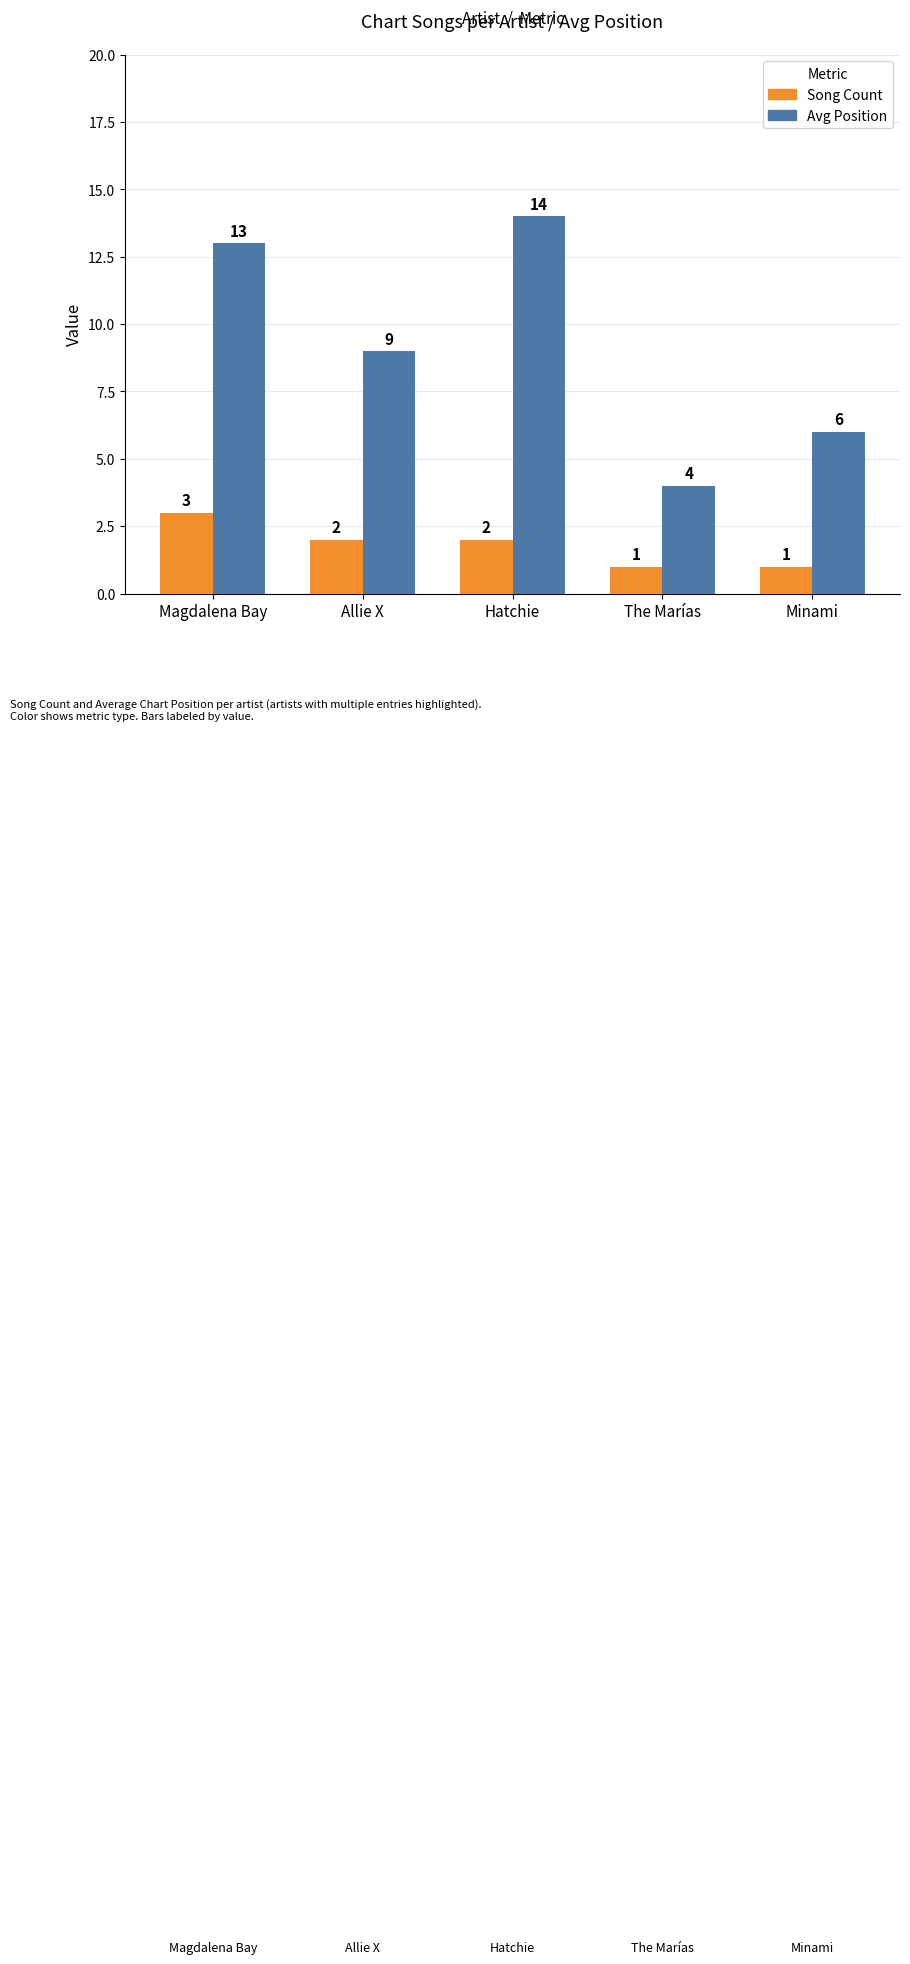

How many series are shown in this chart?

2